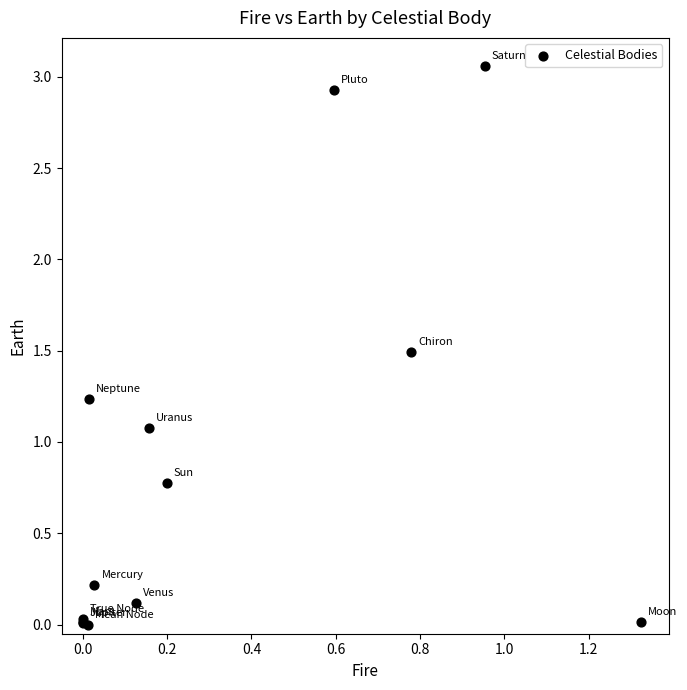

What Y value in the scatter plot is closest to 1?

1.1